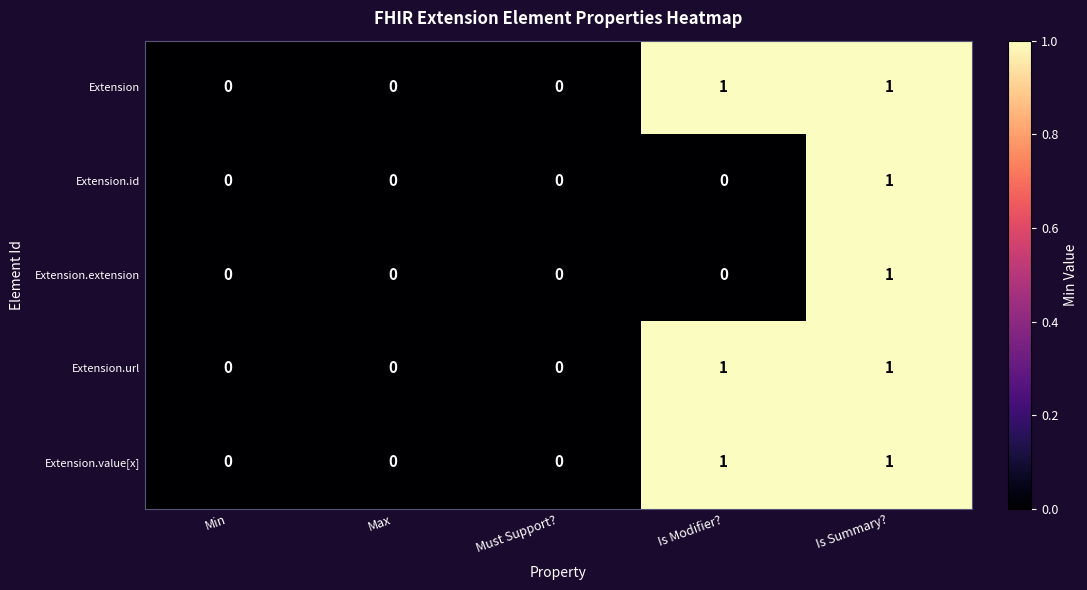

The value of Extension at Max is 0. True or false?

True